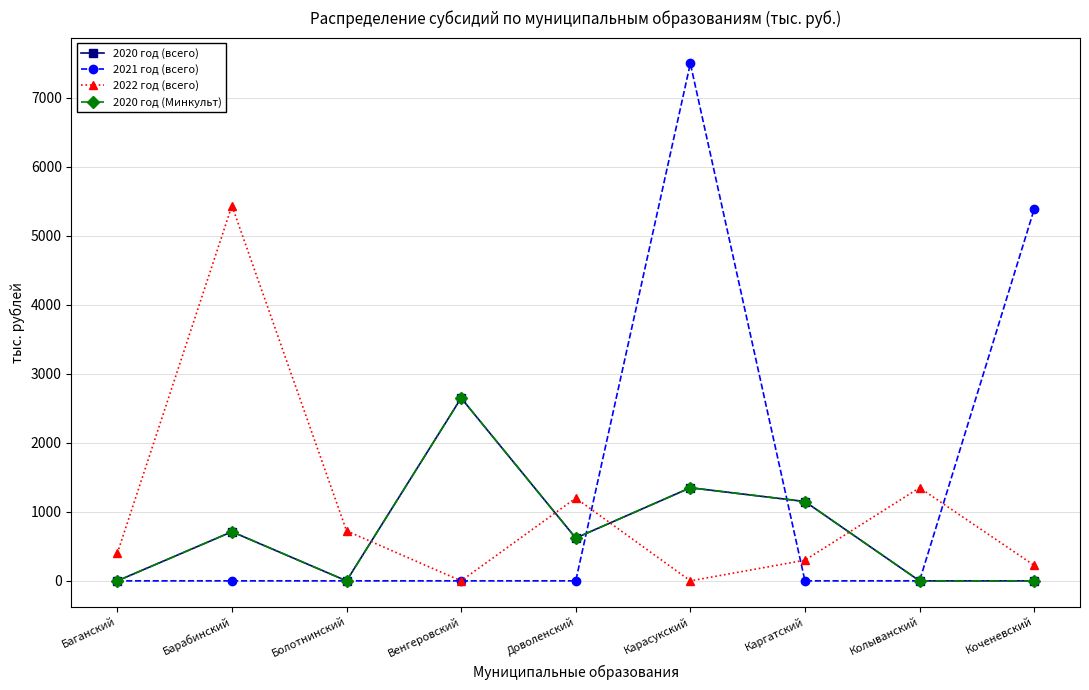

Which series changed the most between Венгеровский and Каргатский?

2020 год (всего)